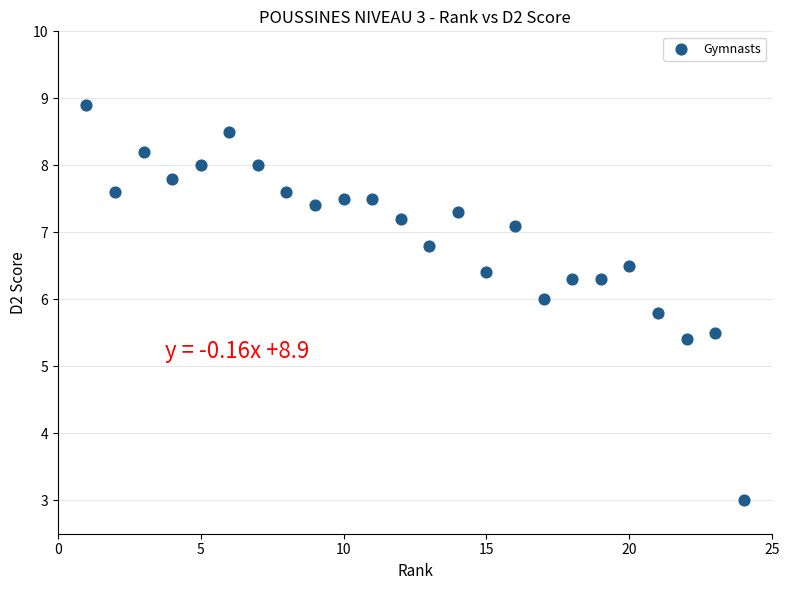

What is the range of X values (max minus min)?

23.0